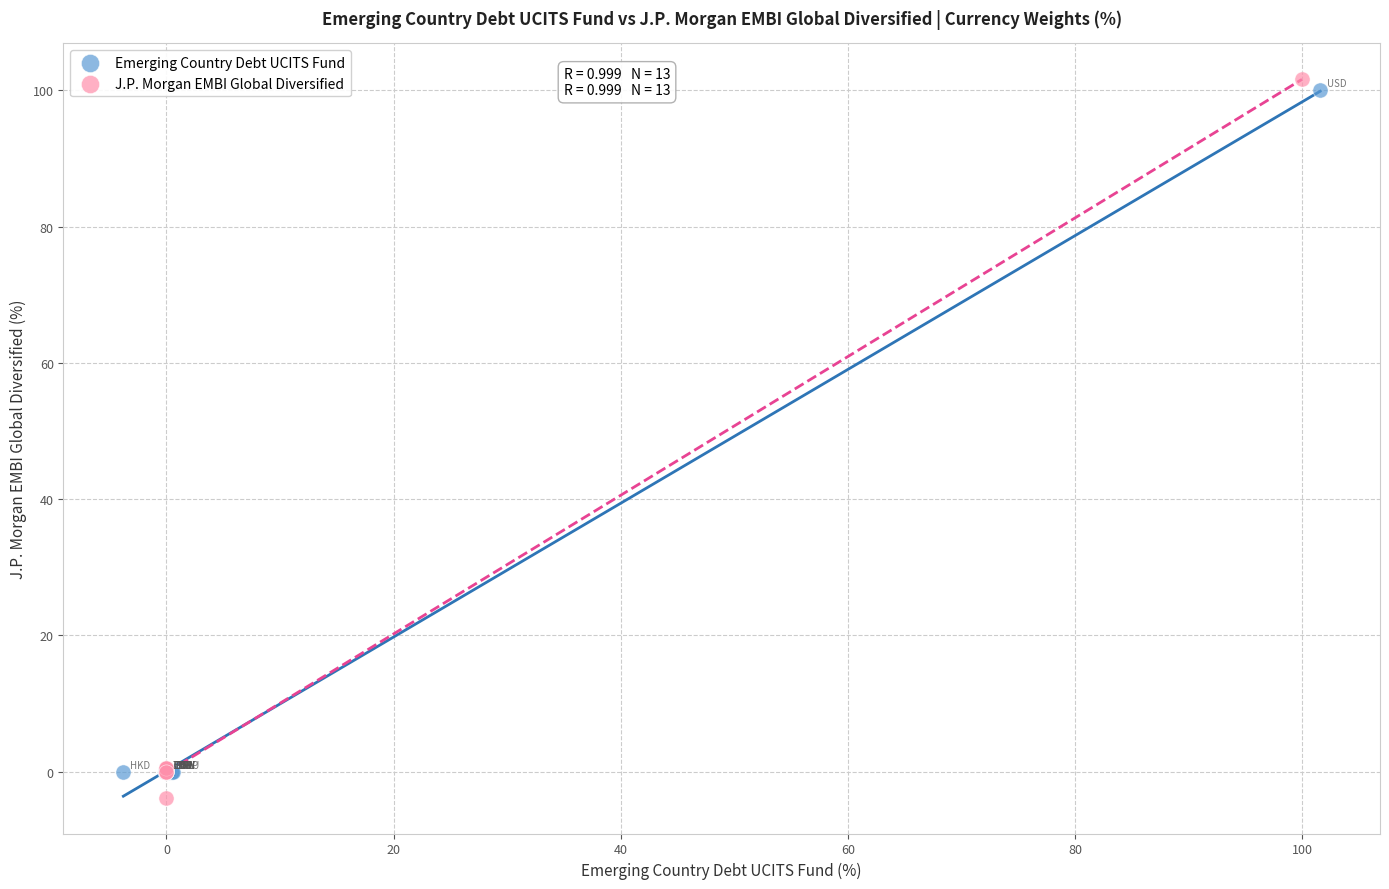

Which series contains the lowest Y value?

J.P. Morgan EMBI Global Diversified